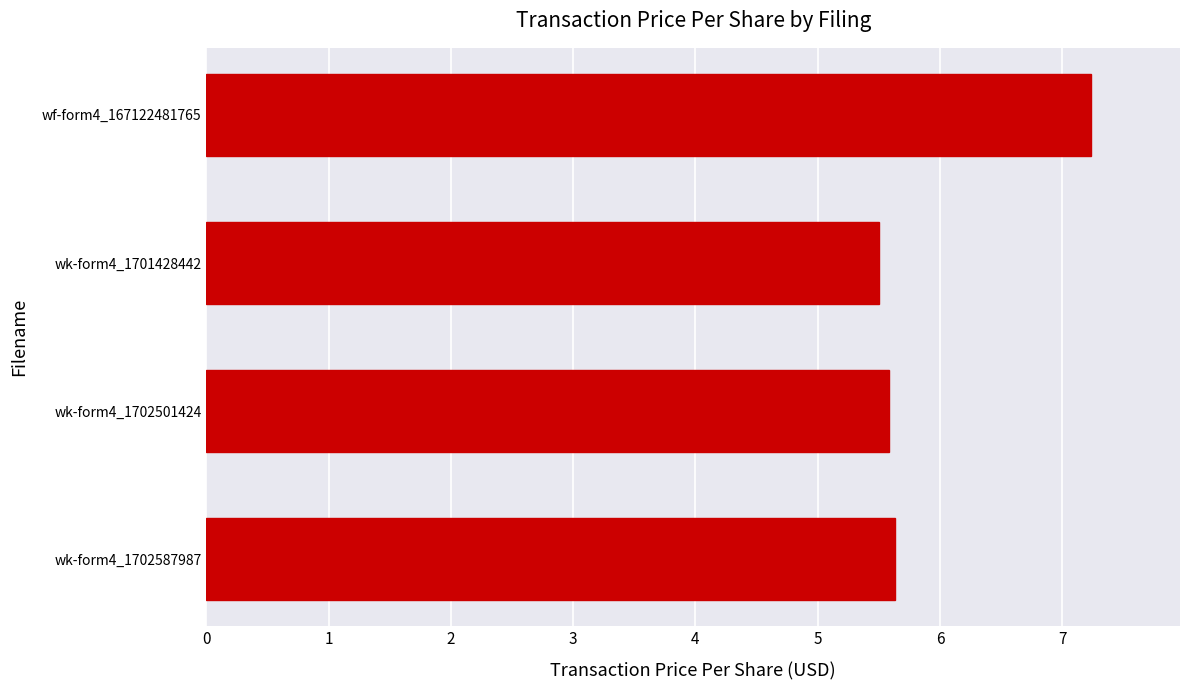

Reading bottom to top, list all the values displayed in this chart.

wk-form4_1702587987=5.6	wk-form4_1702501424=5.6	wk-form4_1701428442=5.5	wf-form4_167122481765=7.2